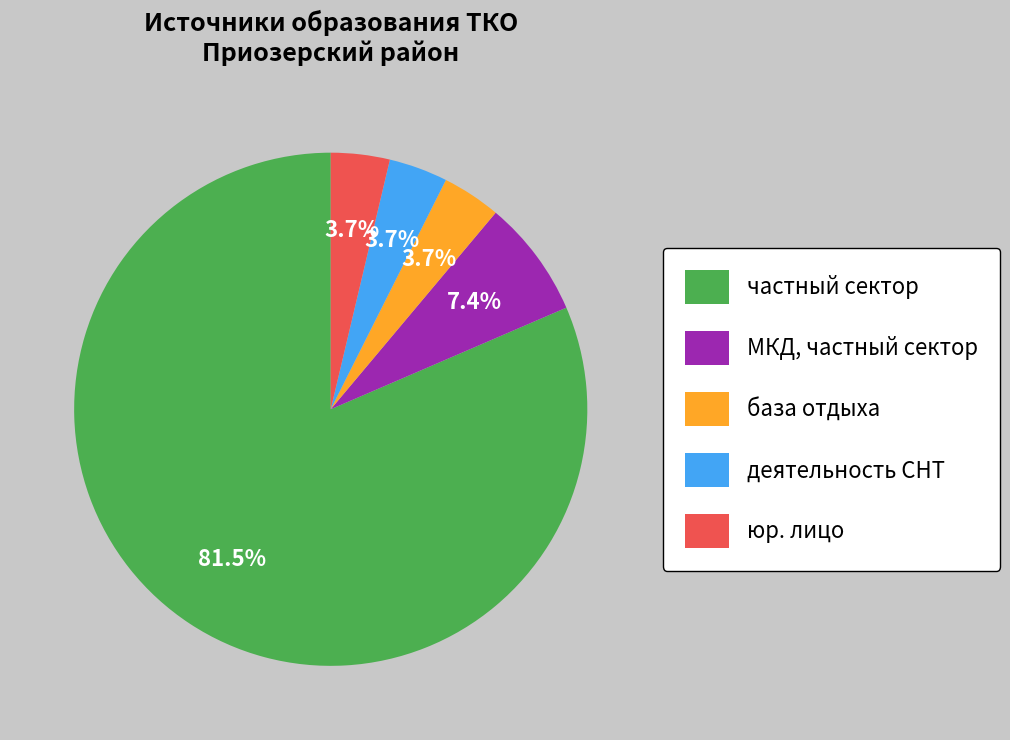

Which category has the biggest portion of the pie?

частный сектор